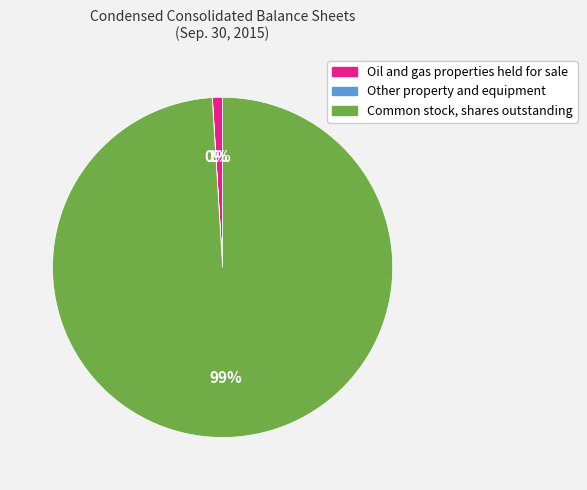

Is there any slice that represents more than half of the pie?

Yes